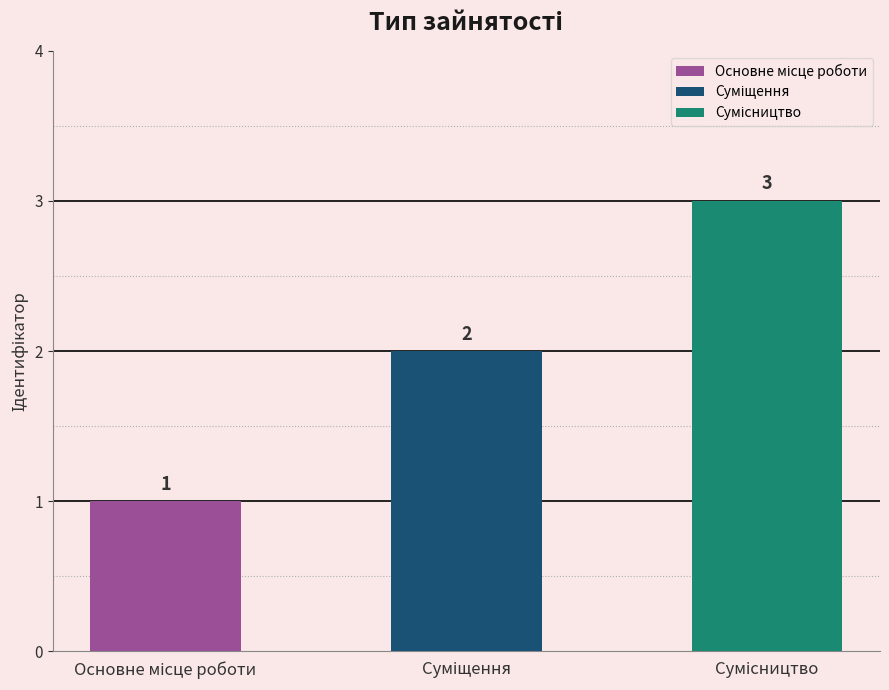

What is the change in value from Основне місце роботи to Сумісництво?

+2